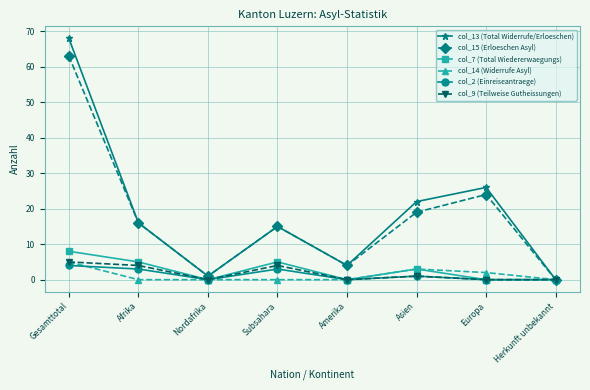

What is the total value across all series at Subsahara?

42